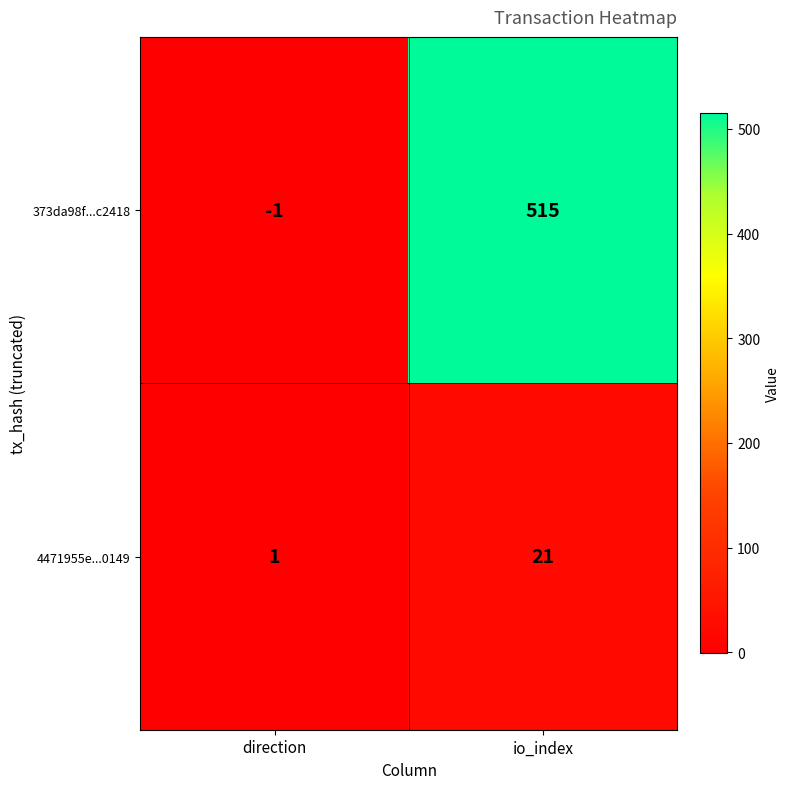

Reading left to right, what are all the values shown in this chart?

373da98f...c2418: direction=-1	io_index=515
4471955e...0149: direction=1	io_index=21